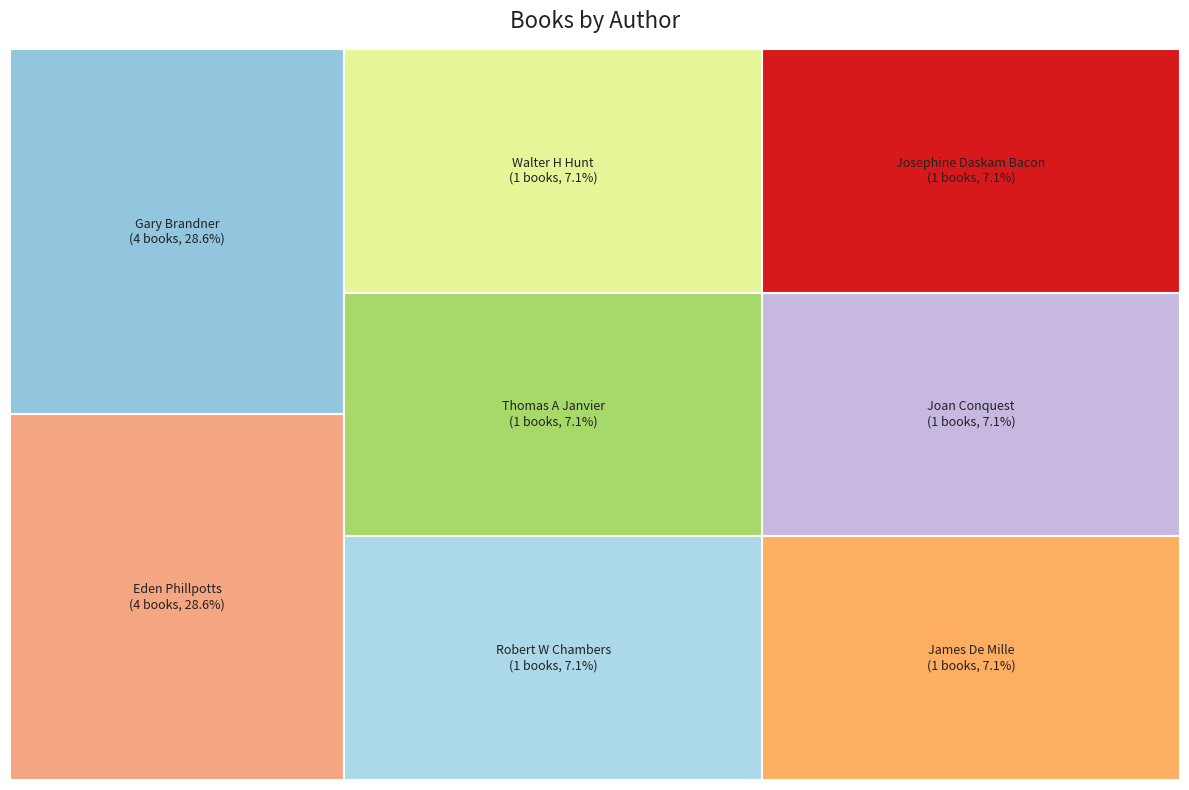

What percentage is the Joan Conquest slice, to the nearest percent?

7%